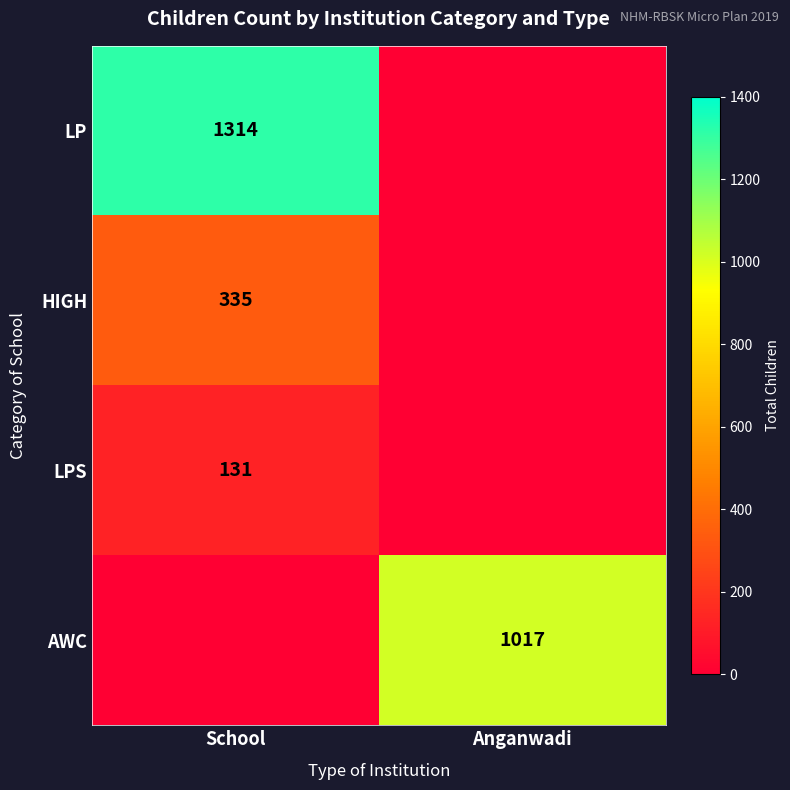

True or false: AWC has a value of 1017 at Anganwadi.

True